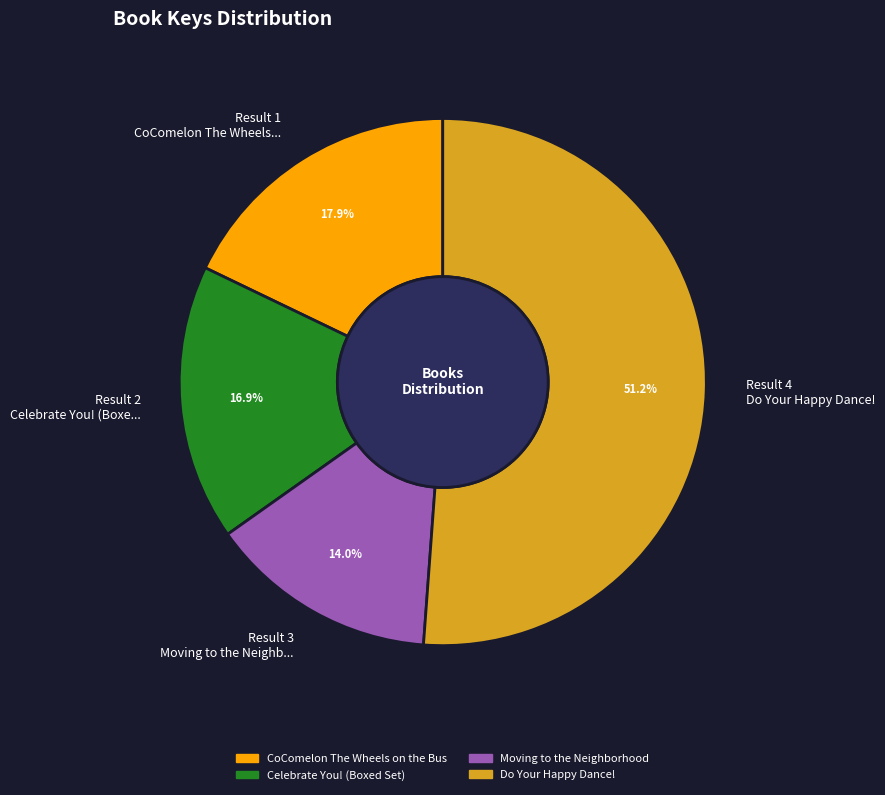

What is the largest slice in the pie chart?

Result 4 Do Your Happy Dance!